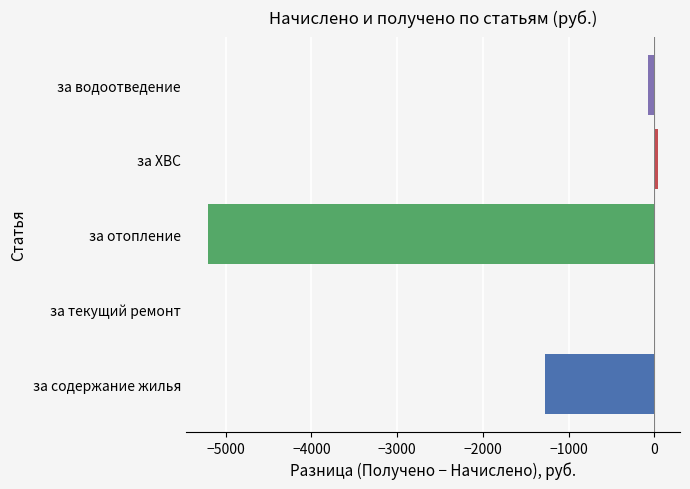

Where is the data nearest to the value -2583?

за содержание жилья